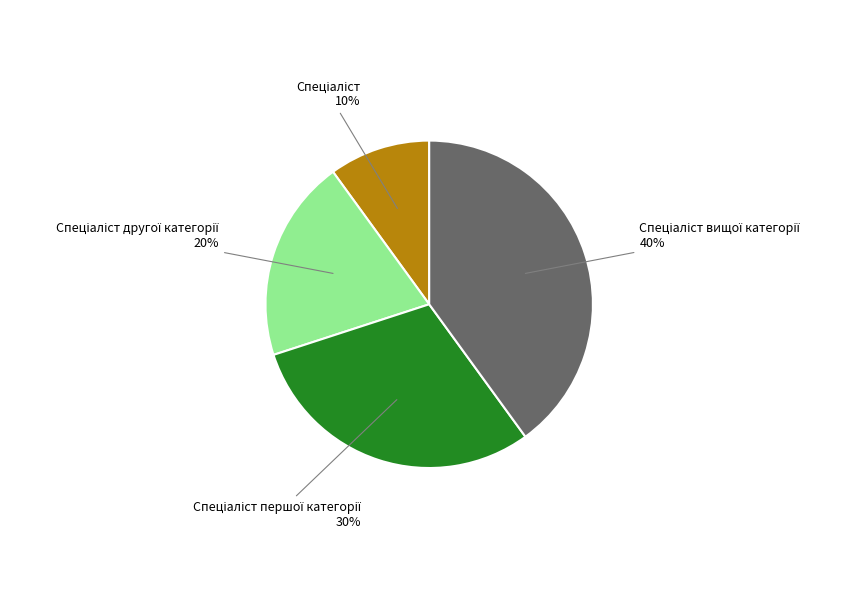

Is there a majority slice in this chart?

No